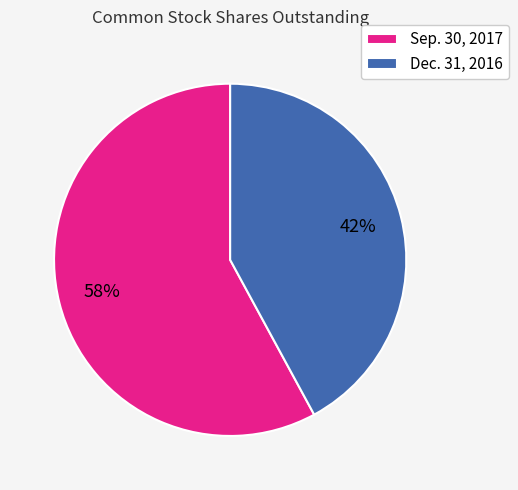

What is the ratio of the value at Dec. 31, 2016 to the value at Sep. 30, 2017?

0.7